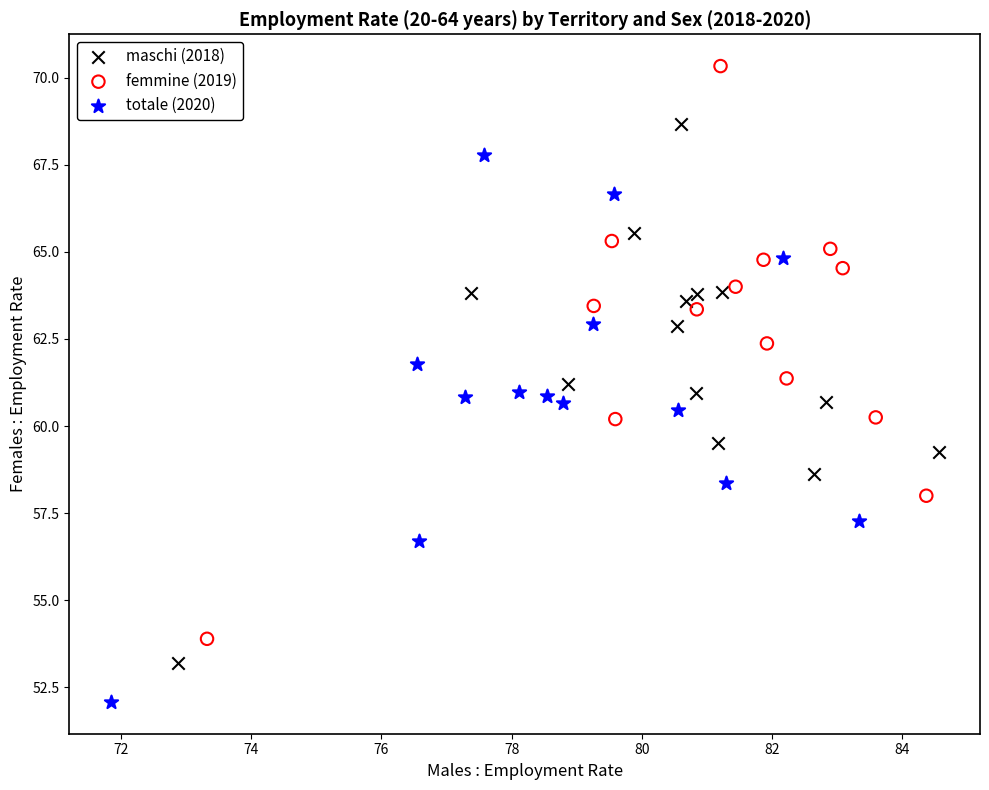

Which series contains the highest Y value?

femmine (2019)